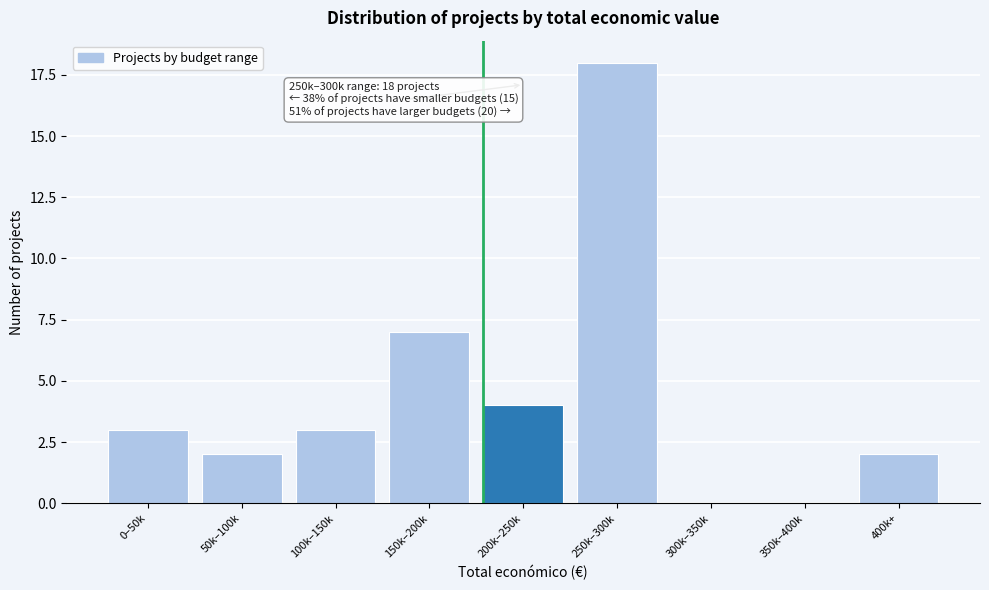

Reading left to right, what are all the values shown in this chart?

0–50k=3	50k–100k=2	100k–150k=3	150k–200k=7	200k–250k=4	250k–300k=18	300k–350k=0	350k–400k=0	400k+=2